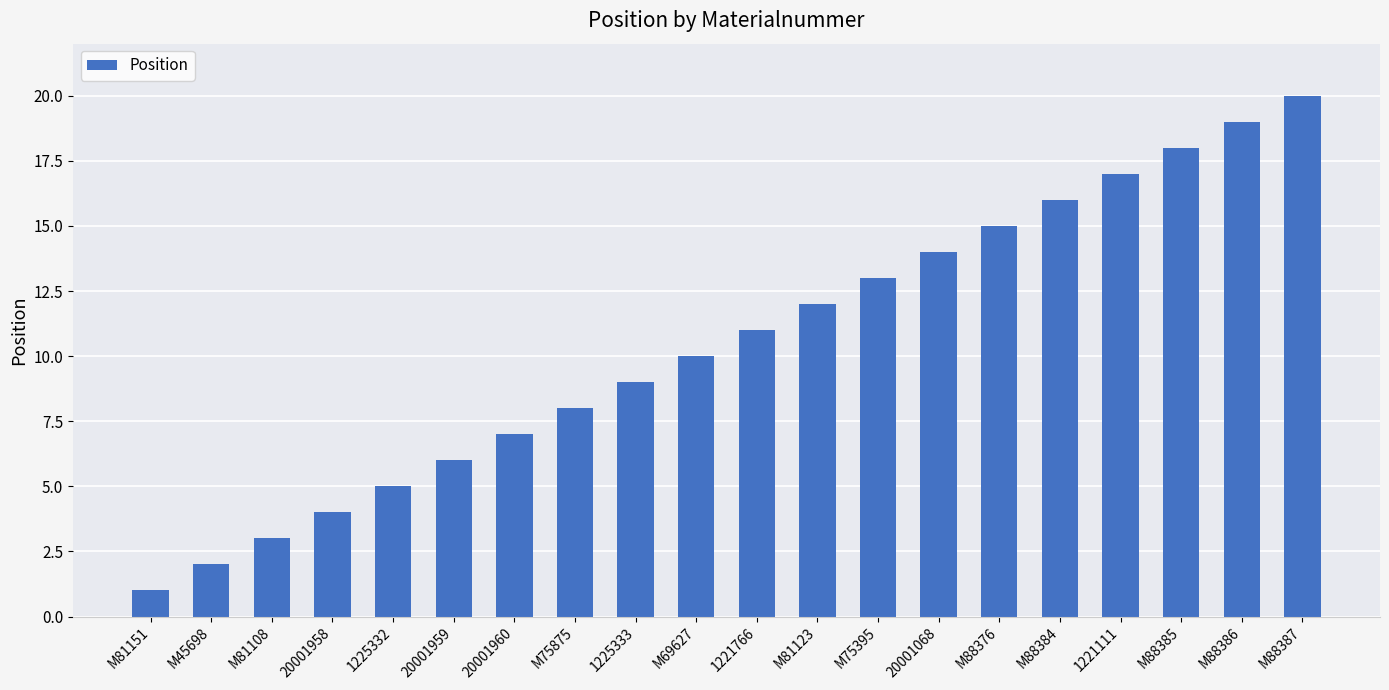

Which label corresponds to the largest value in the chart?

M88387